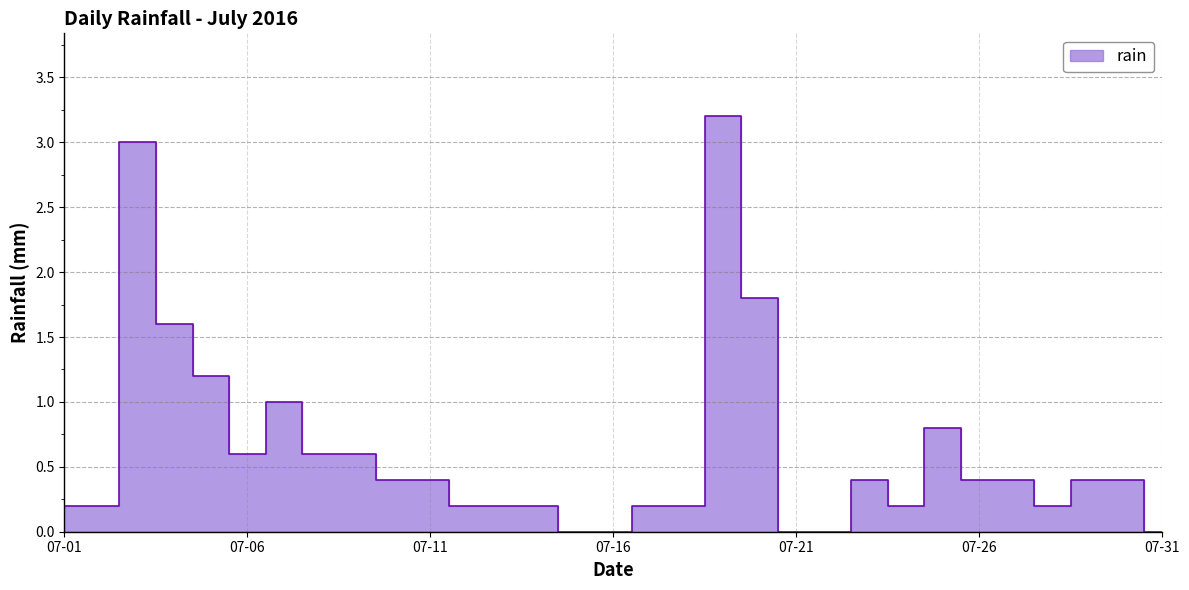

List the labels in order of value, smallest first.

2016-07-15, 2016-07-16, 2016-07-21, 2016-07-22, 2016-07-31, 2016-07-01, 2016-07-02, 2016-07-12, 2016-07-13, 2016-07-14, 2016-07-17, 2016-07-18, 2016-07-24, 2016-07-28, 2016-07-10, 2016-07-11, 2016-07-23, 2016-07-26, 2016-07-27, 2016-07-29, 2016-07-30, 2016-07-06, 2016-07-08, 2016-07-09, 2016-07-25, 2016-07-07, 2016-07-05, 2016-07-04, 2016-07-20, 2016-07-03, 2016-07-19